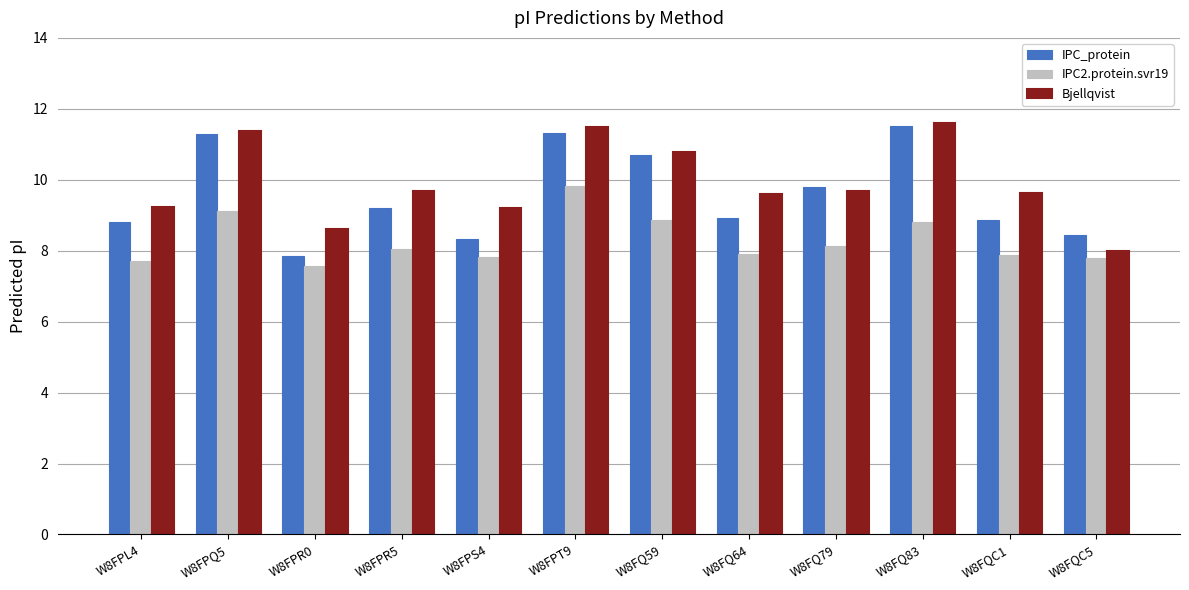

What is the value of the IPC2.protein.svr19 bar at the 7th from the left?

8.9